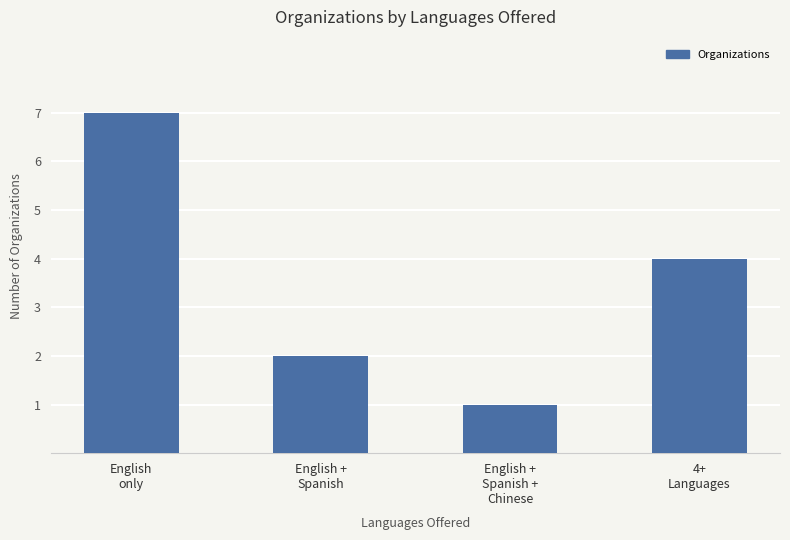

What is the change in value from English +
Spanish to 4+
Languages?

+2